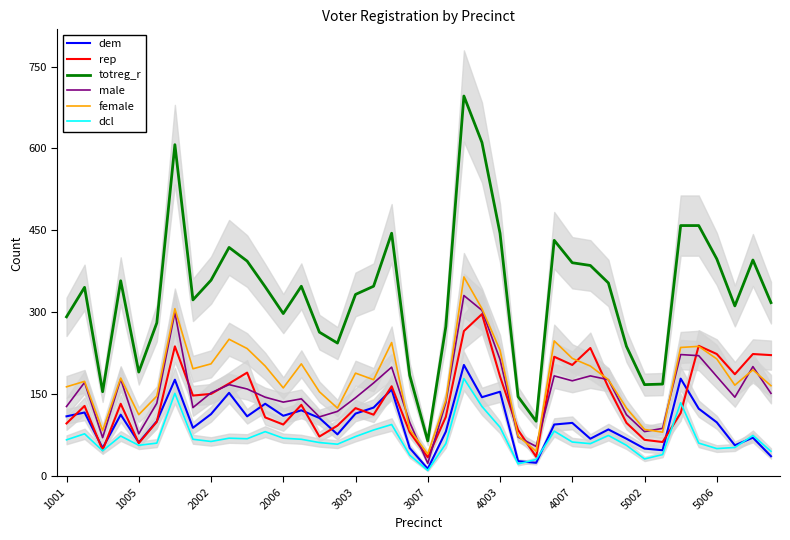

True or false: totreg_r and rep intersect in this chart.

False